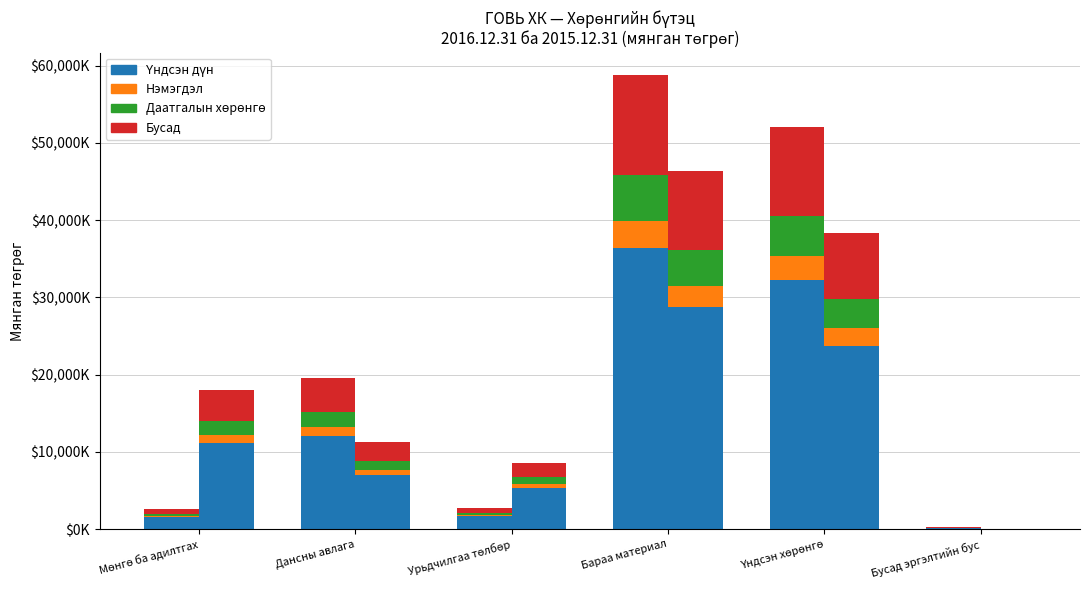

Is the value of Бусад өр/актив at Дансны авлага greater than the value of Нэмэгдэл at Мөнгө ба адилтгах?

Yes